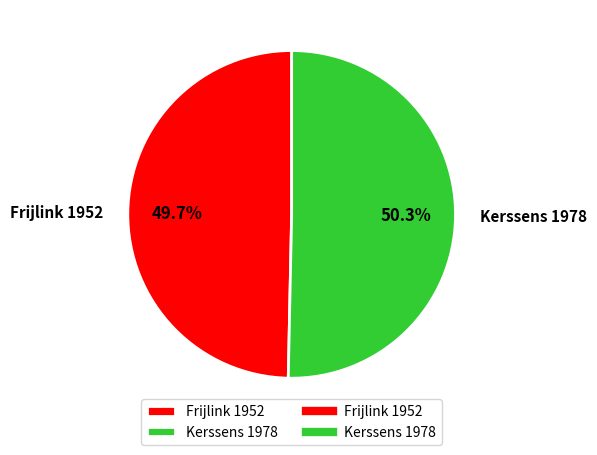

What is the largest slice in the pie chart?

Kerssens 1978